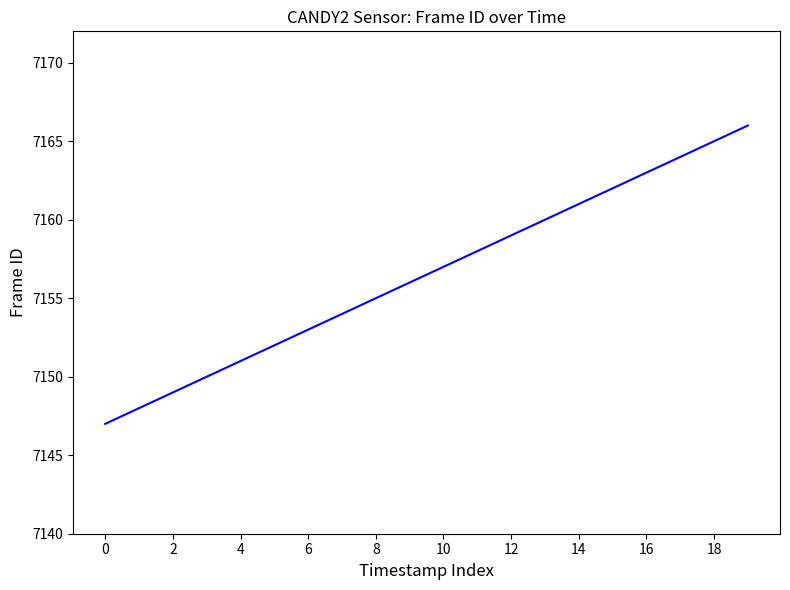

What is the greatest value displayed?

7166